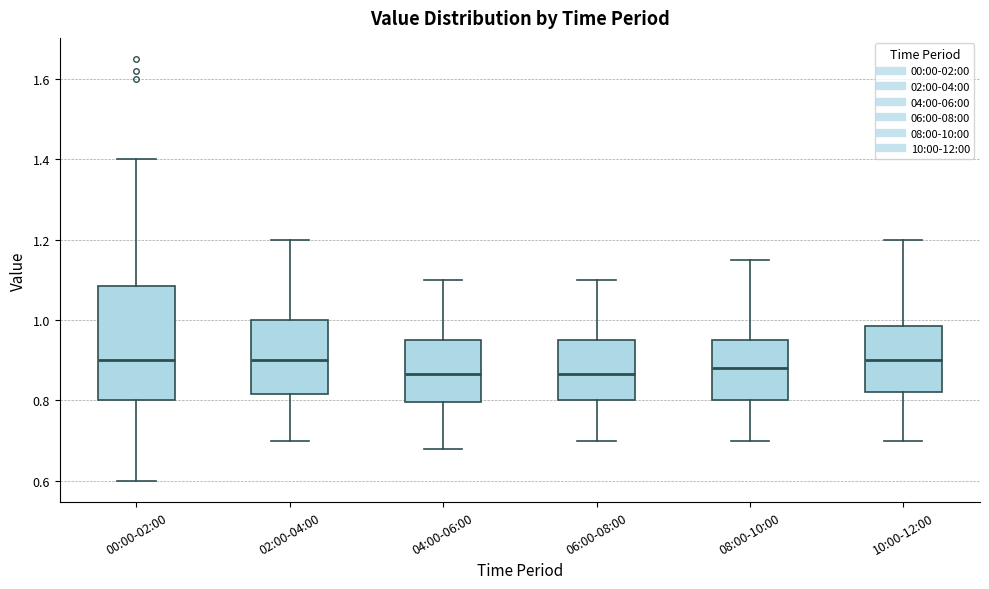

Reading left to right, transcribe this box plot: for each box, give where its median line is, the range the box spans, and where its two whiskers end, as read against the y-axis. The values are not printed on the chart, so give them approximately, as read against the axis.

00:00-02:00: median 0.90, box 0.80 to 1.08, whiskers 0.60 to 1.40
02:00-04:00: median 0.90, box 0.82 to 1.00, whiskers 0.70 to 1.20
04:00-06:00: median 0.86, box 0.80 to 0.96, whiskers 0.68 to 1.10
06:00-08:00: median 0.86, box 0.80 to 0.96, whiskers 0.70 to 1.10
08:00-10:00: median 0.88, box 0.80 to 0.96, whiskers 0.70 to 1.16
10:00-12:00: median 0.90, box 0.82 to 0.98, whiskers 0.70 to 1.20